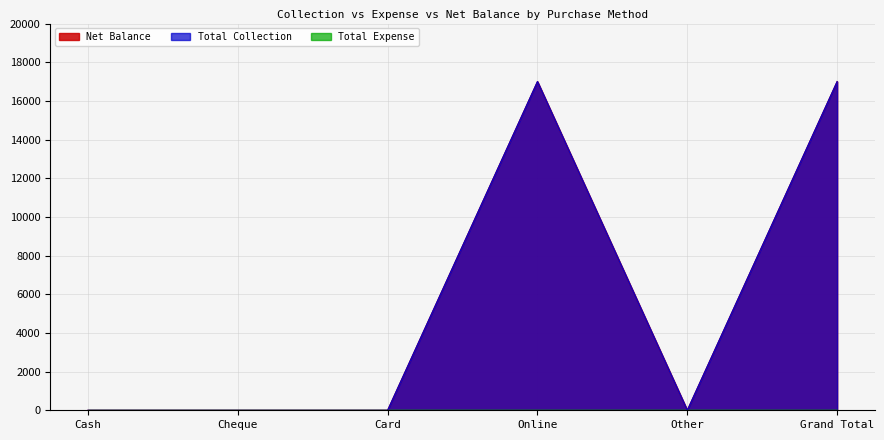

Which series changed the most between Cheque and Other?

Net Balance